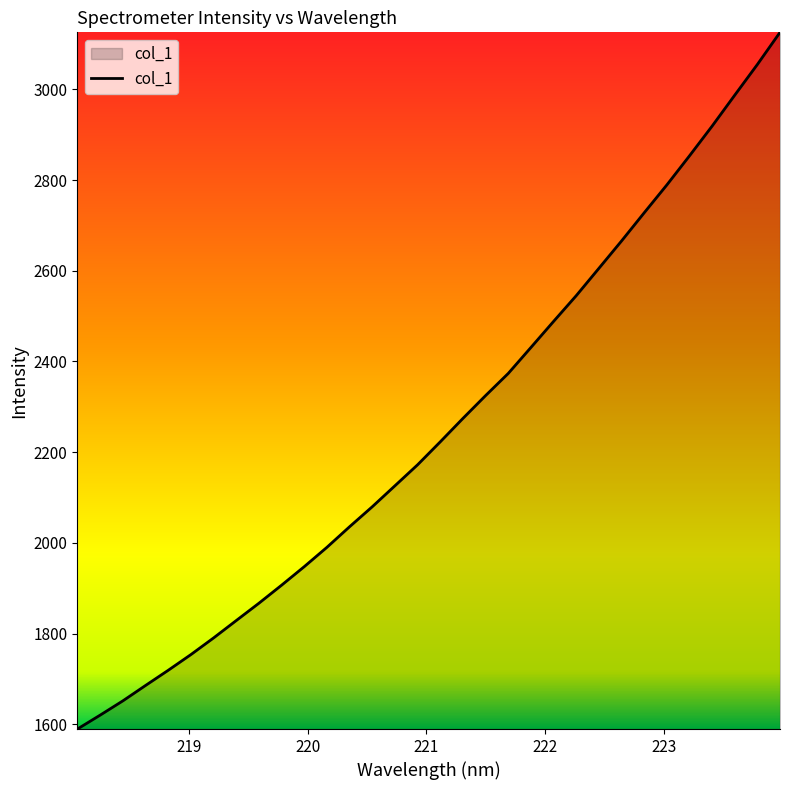

What is the difference between the maximum and minimum values?

1536.5